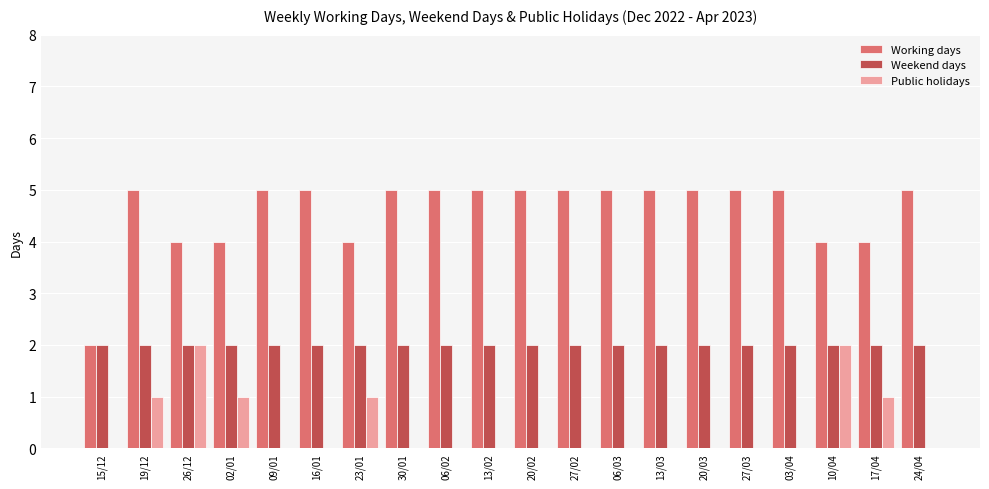

What is the highest value of the Working days series?

5